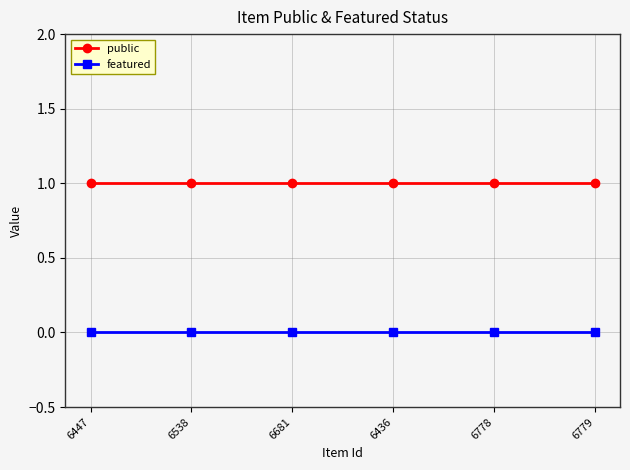

What is the label of the 3rd point from the left?

6681